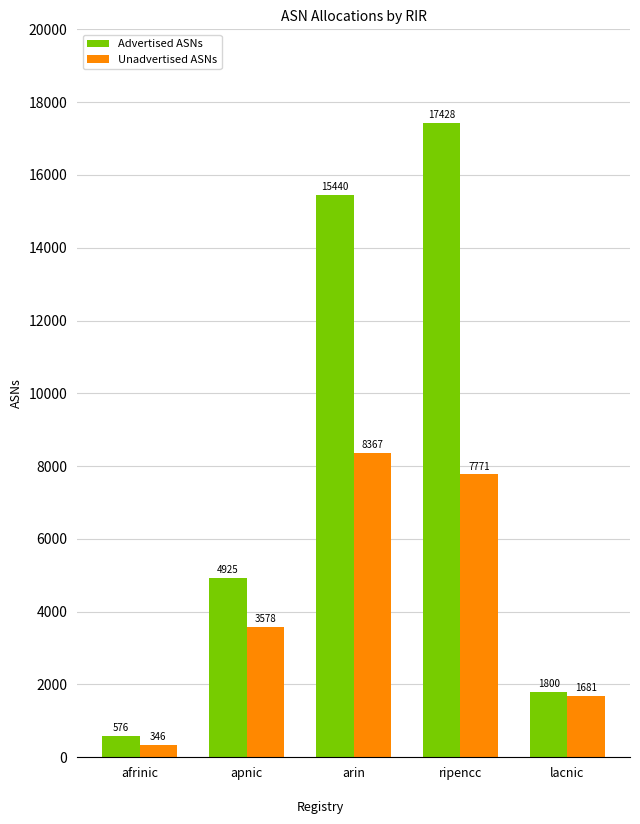

At ripencc, list the series in order from largest to smallest.

Advertised ASNs, Unadvertised ASNs